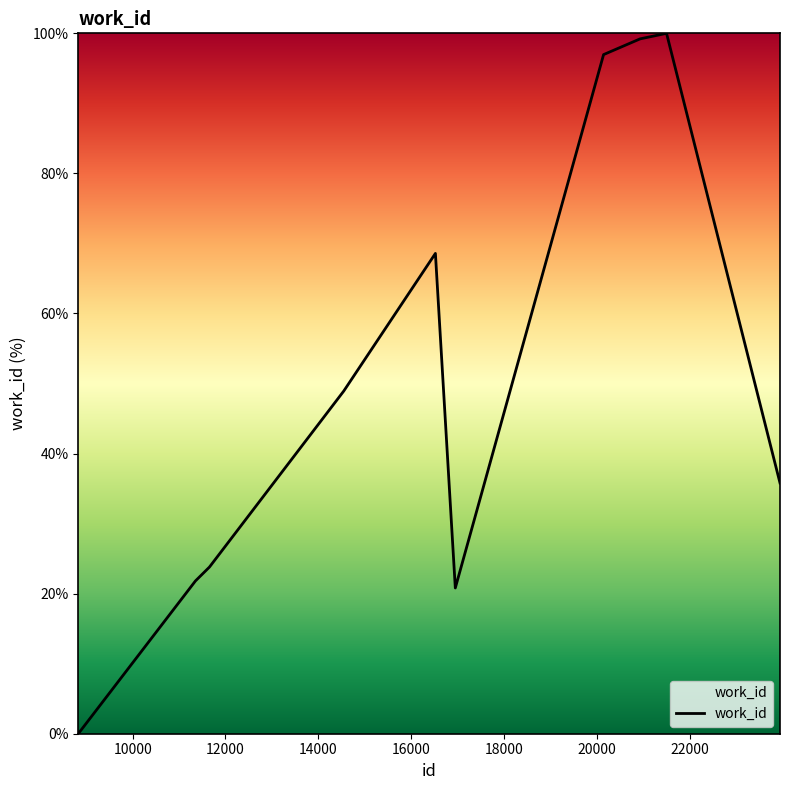

What is the greatest value displayed?

100.0